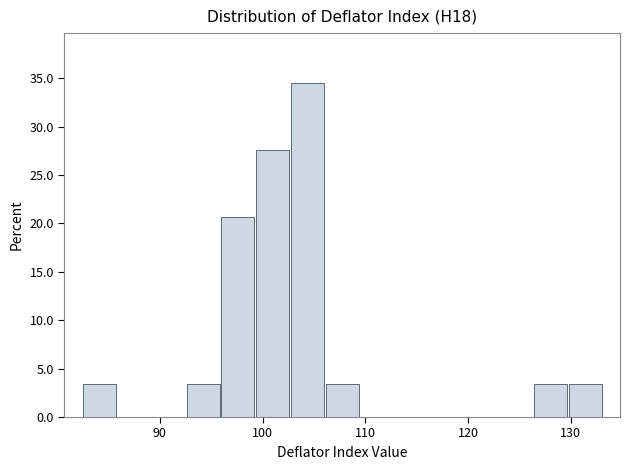

Read against the x-axis, roughly where is the centre of the tallest bar?

104